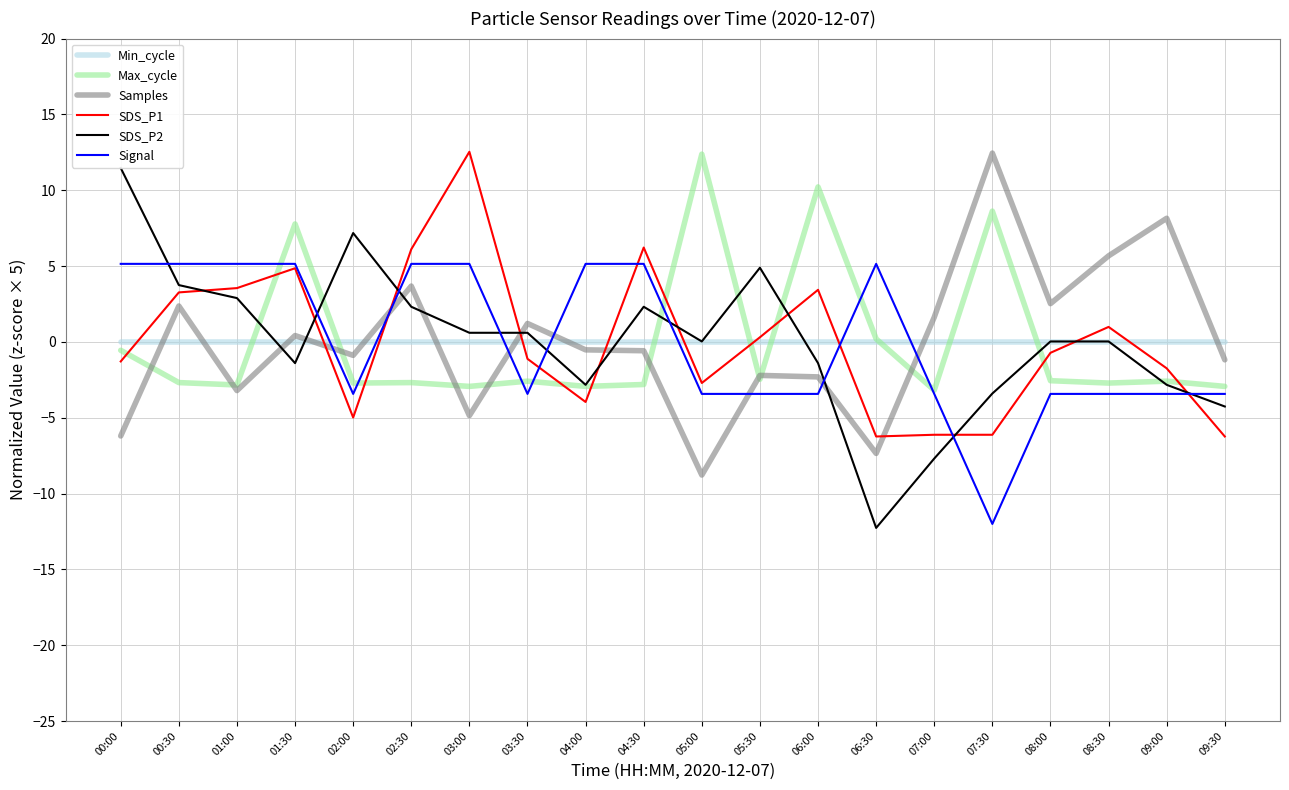

What is the minimum value shown in the chart?

-12.3